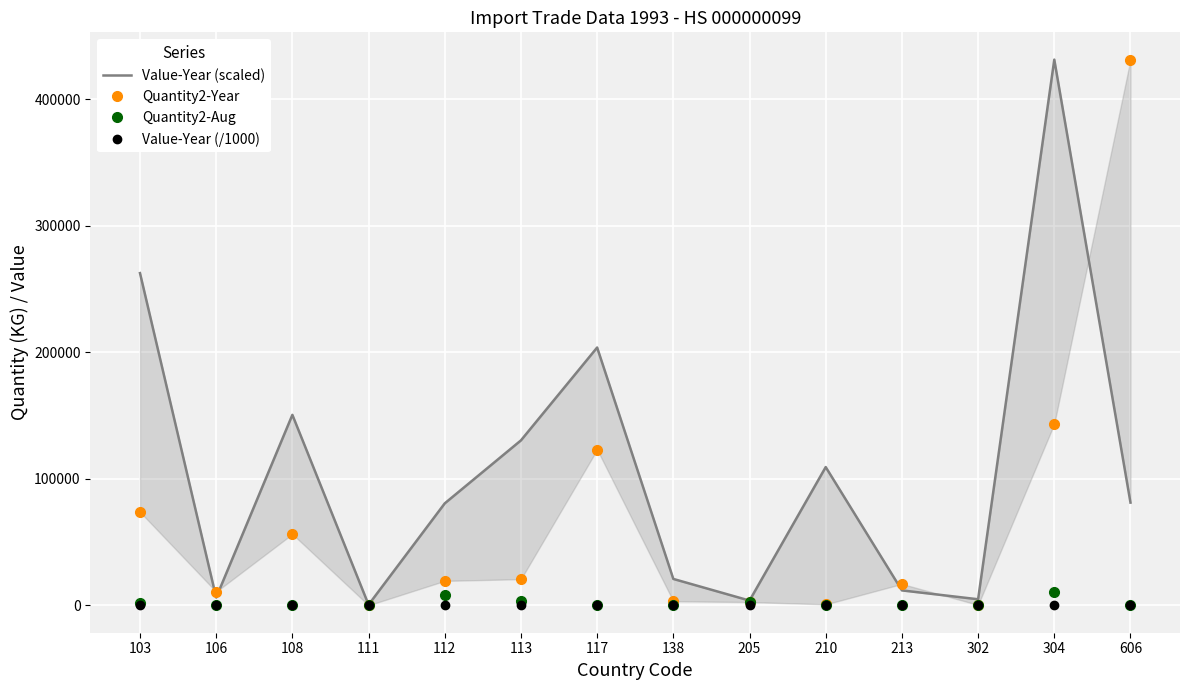

At how many categories does at least one series exceed 256677?

3